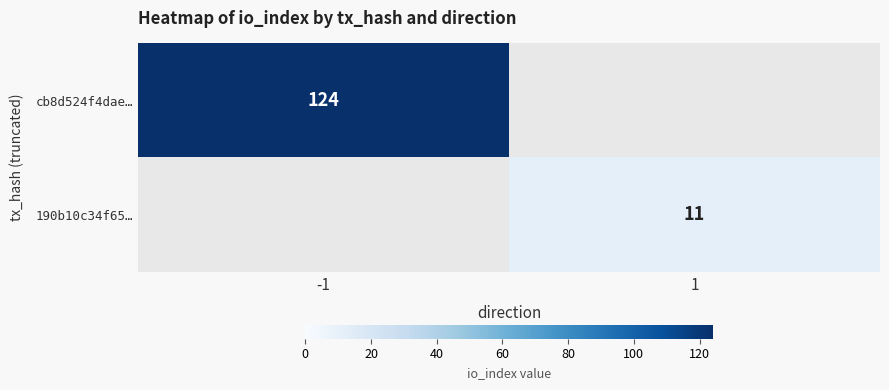

True or false: 190b10c34f65… has a value of 11 at 1.

True